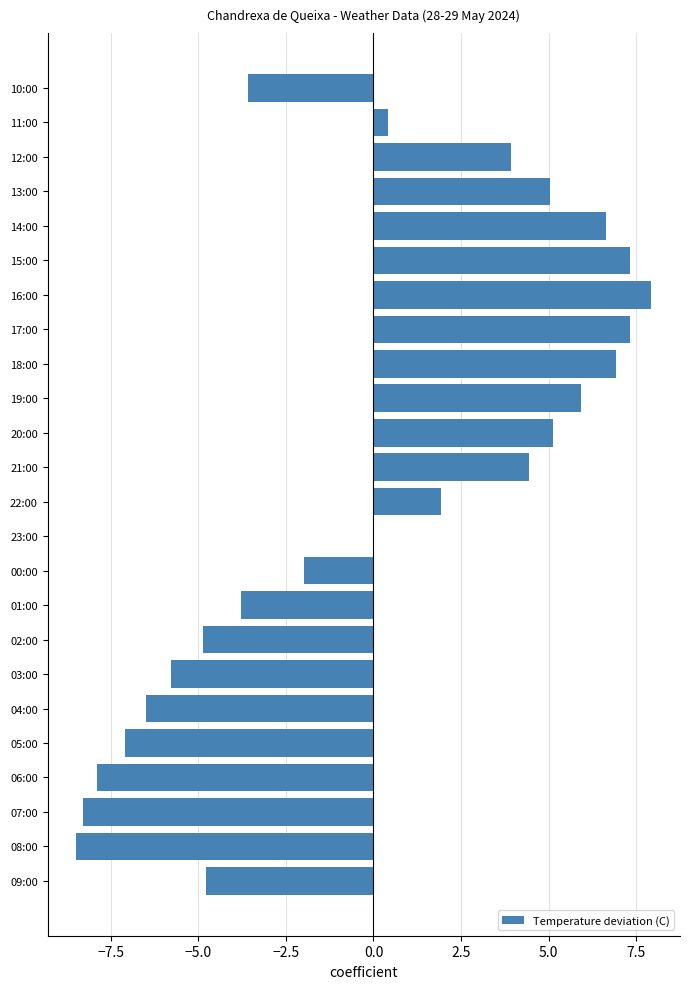

Count the number of categories in the chart.

24